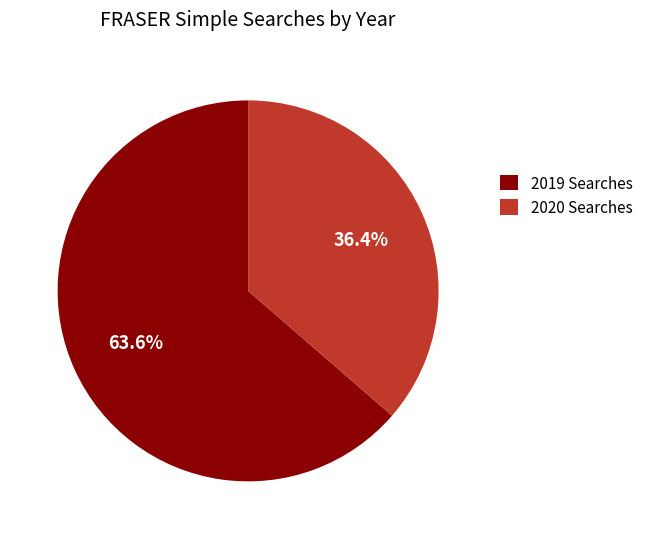

Rank the categories by value from lowest to highest.

2020 Searches, 2019 Searches